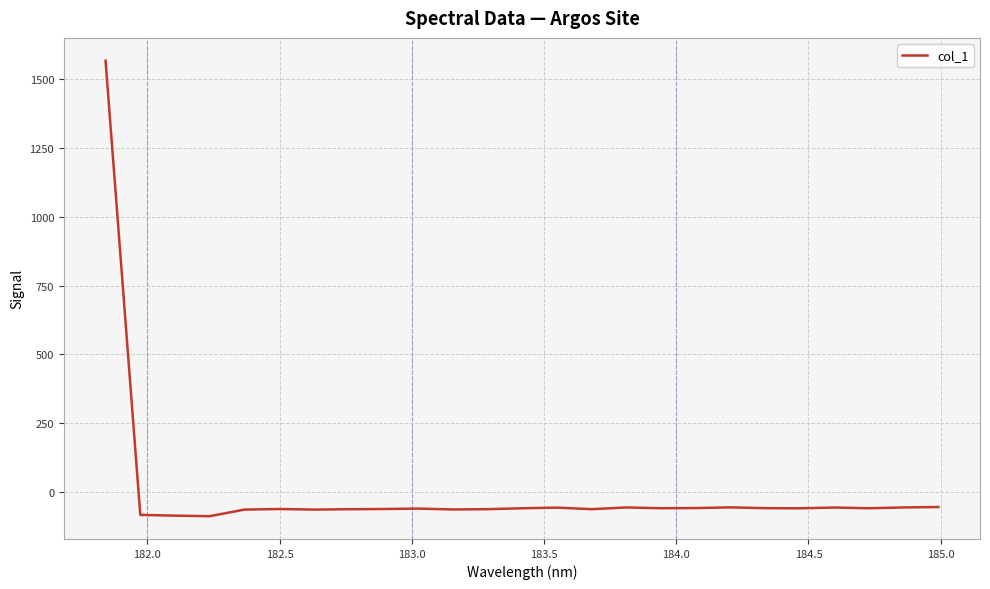

What is the smallest value displayed?

-86.7